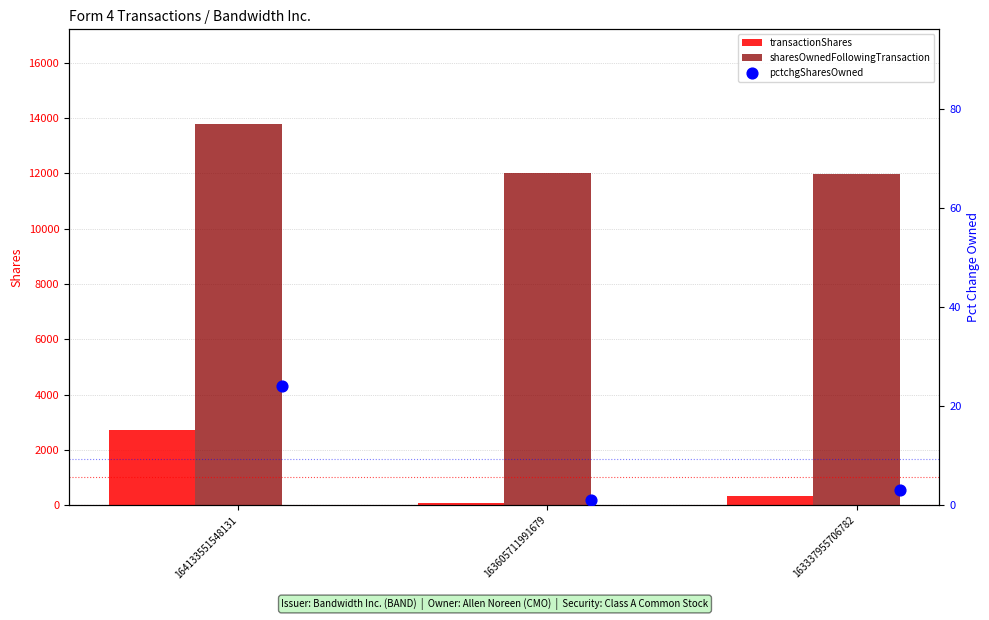

At how many categories does at least one series exceed 13457?

1